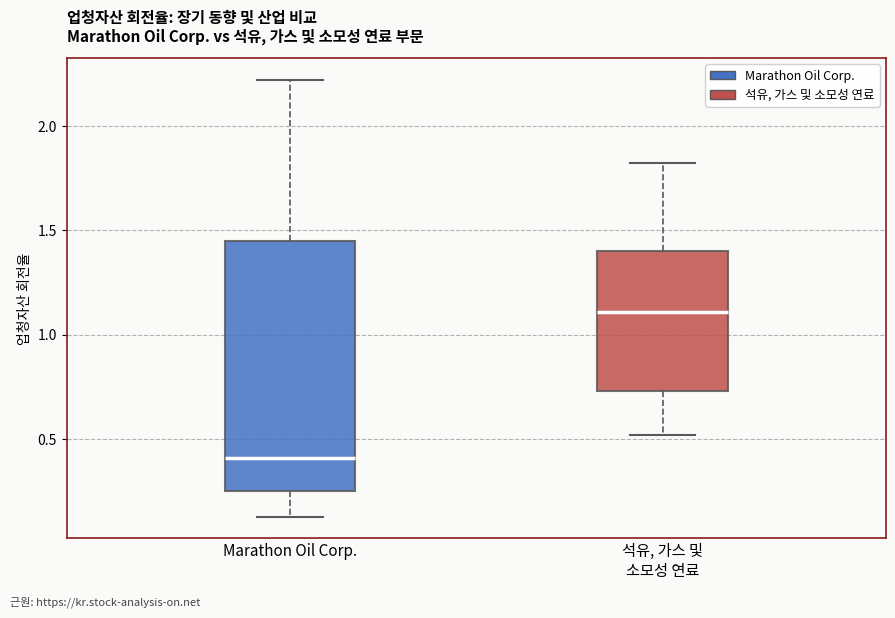

Which box is the tallest, from its lower edge to its upper edge?

Marathon Oil Corp.